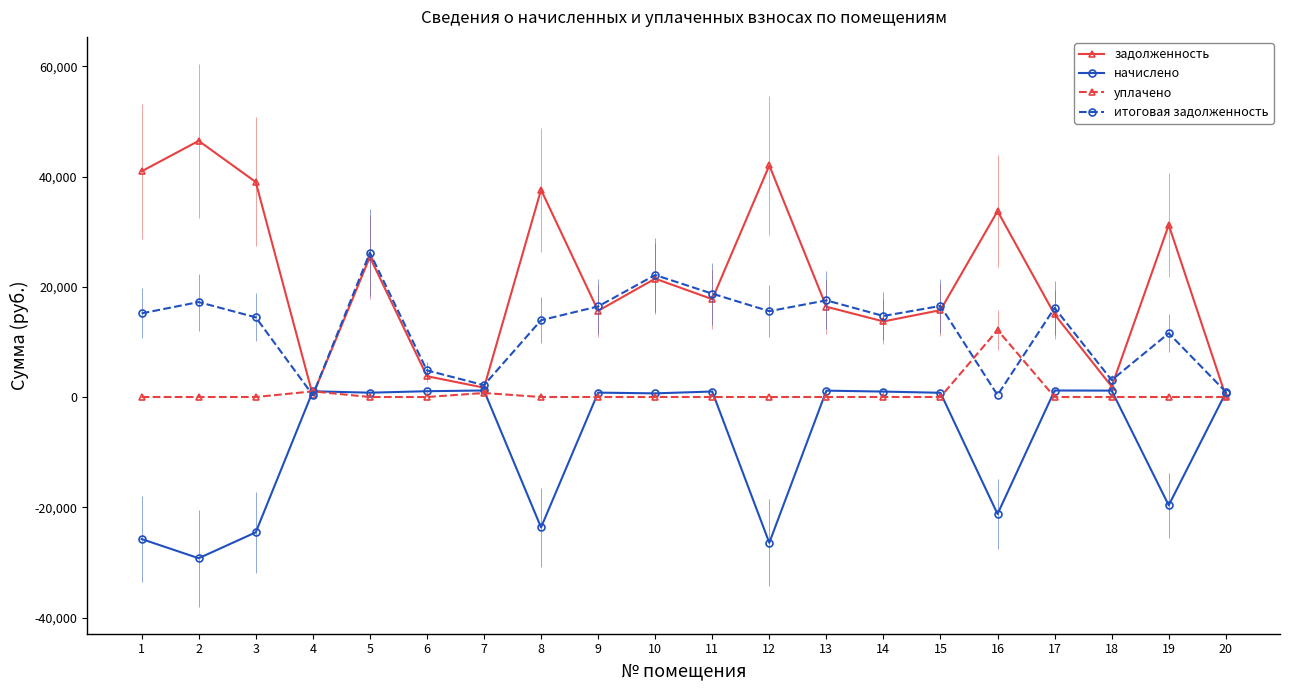

At 4, list the series in order from smallest to largest.

задолженность, итоговая задолженность, уплачено, начислено